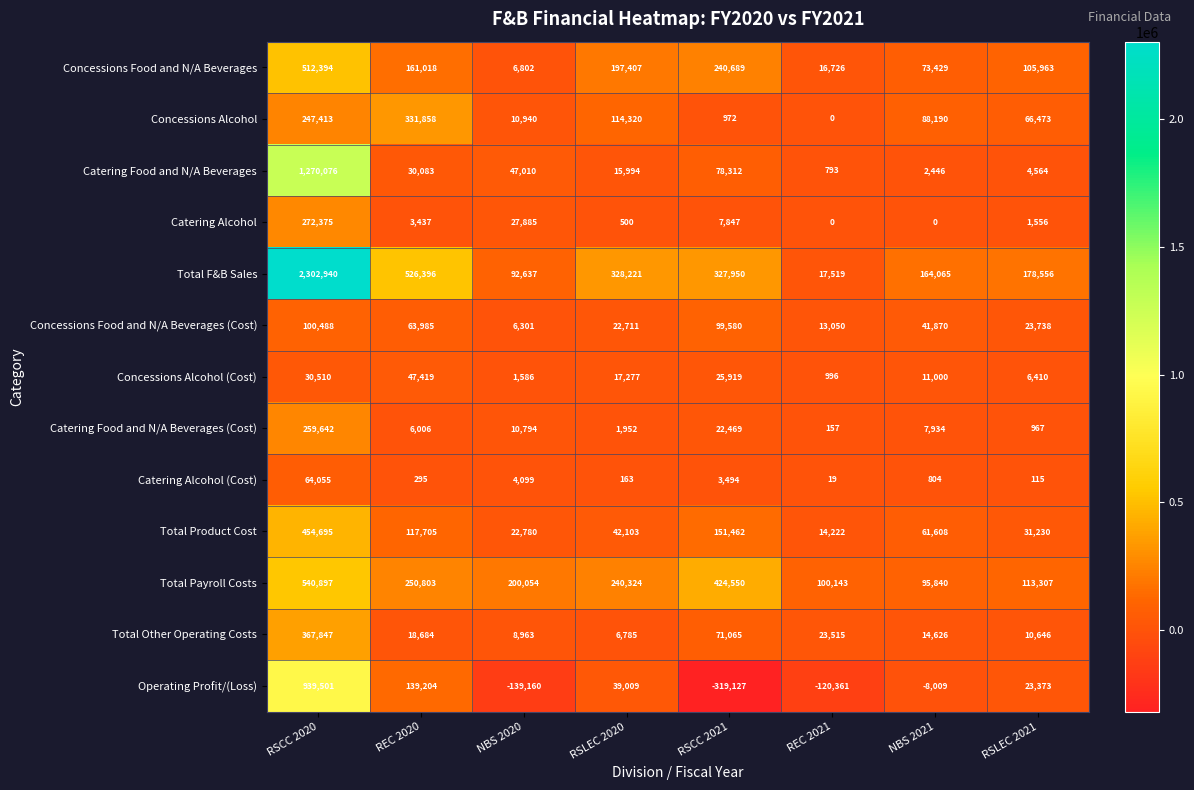

At which label does Catering Food and N/A Beverages first exceed 30083?

RSCC 2020